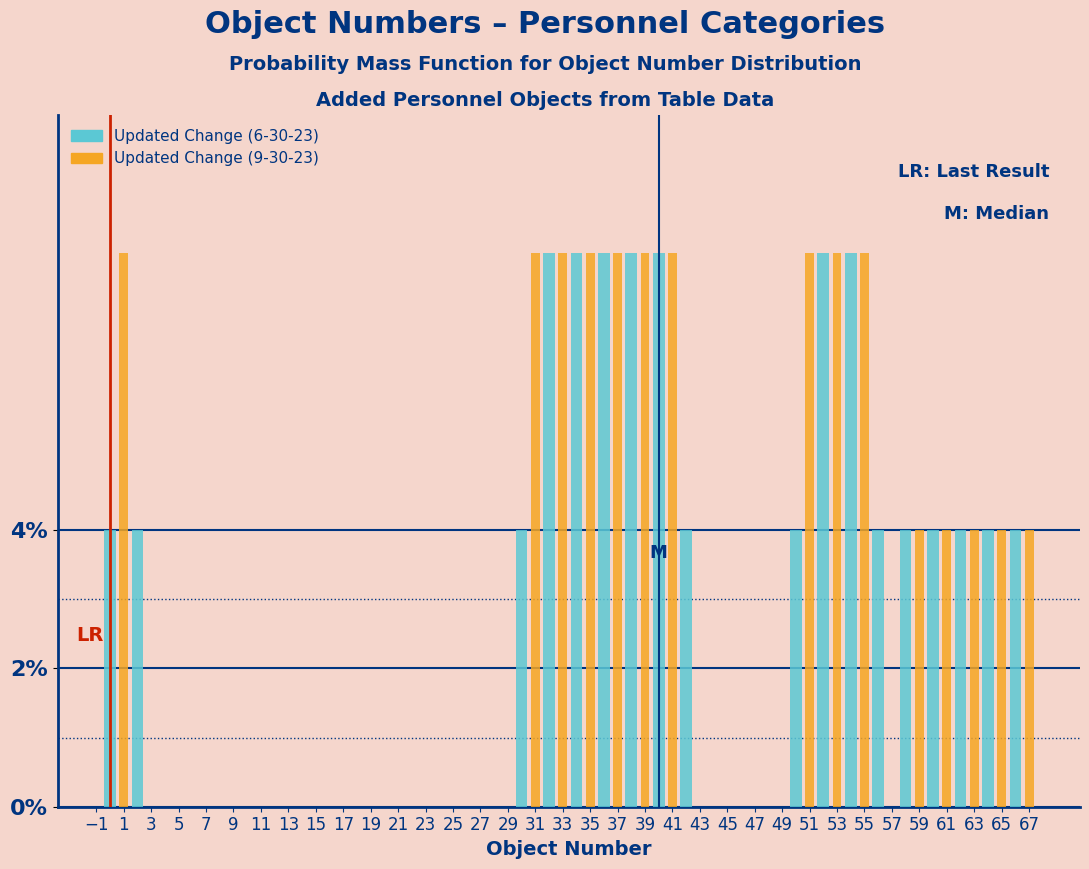

Which series changed the most between 49 and 57?

Updated Change (6-30-23)